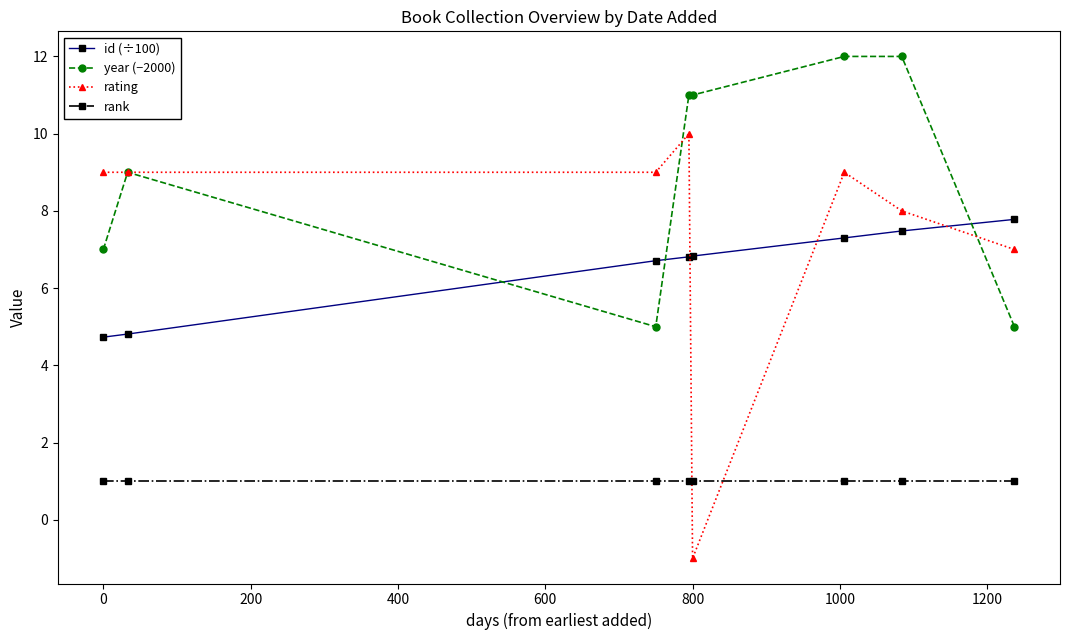

True or false: id (÷100) has more than 2 interior local peaks.

False